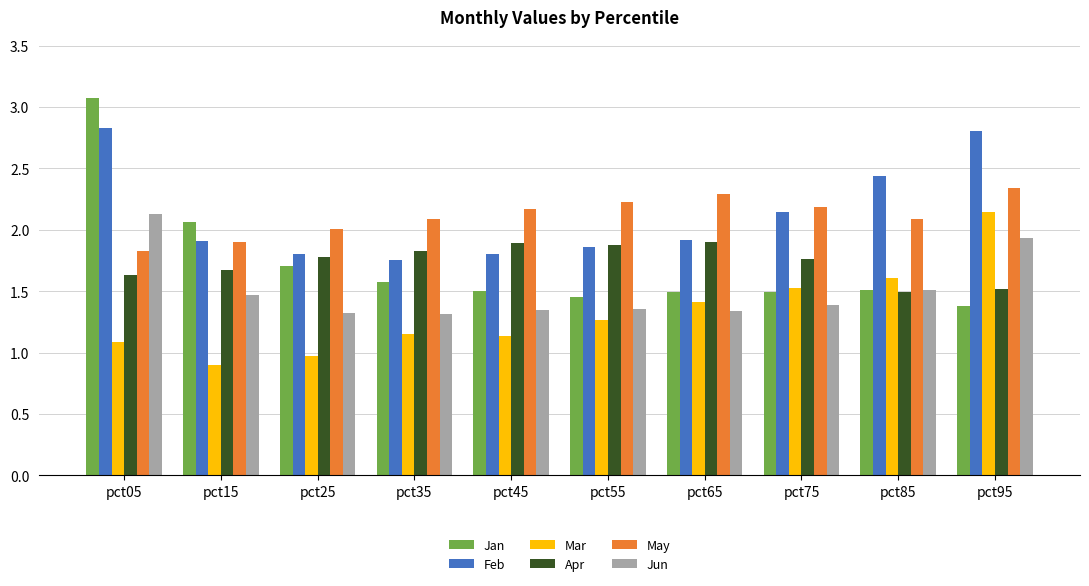

What is the sum of the Jun values at pct35 and pct65?

2.7